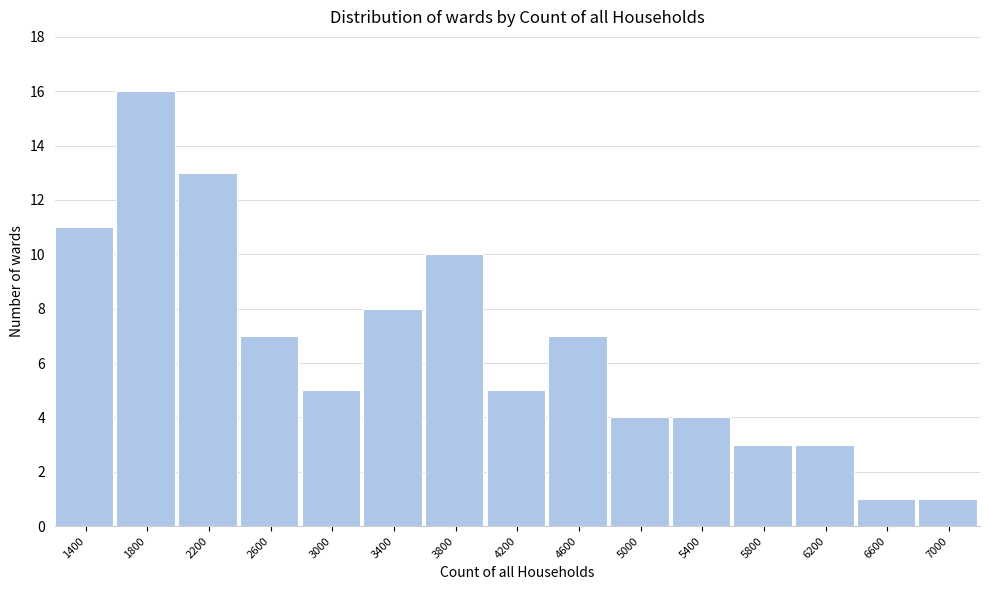

Reading left to right, list all the values displayed in this chart.

1400=11	1800=16	2200=13	2600=7	3000=5	3400=8	3800=10	4200=5	4600=7	5000=4	5400=4	5800=3	6200=3	6600=1	7000=1